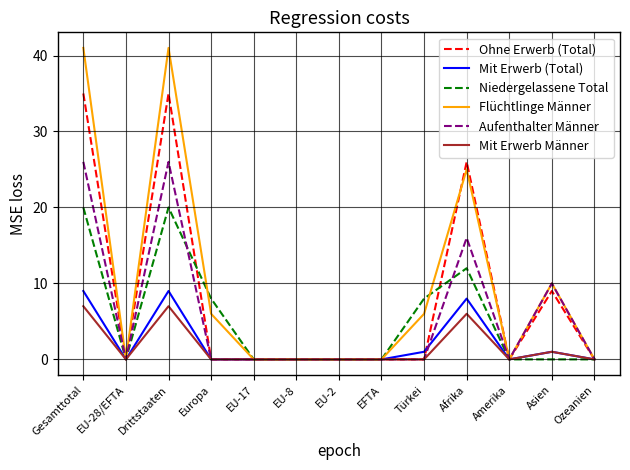

Rank the series by their maximum value, from lowest to highest.

Mit Erwerb Männer, Mit Erwerb (Total), Niedergelassene Total, Aufenthalter Männer, Ohne Erwerb (Total), Flüchtlinge Männer